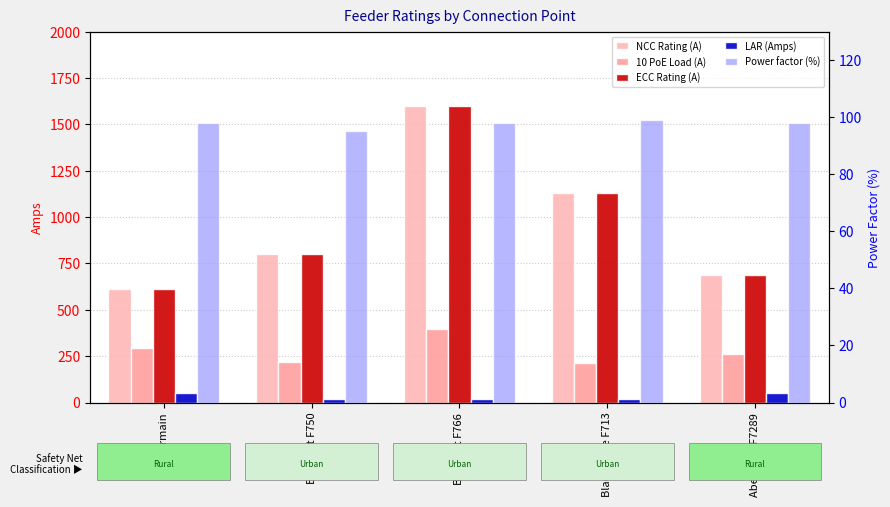

What is the value of the Power factor (%) bar at the 2nd from the left?

95